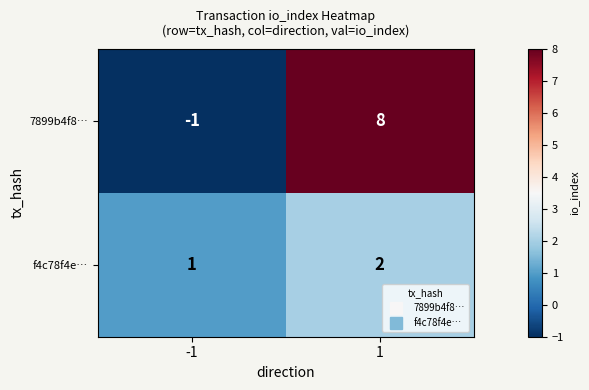

Reading left to right, list all the values displayed in this chart.

7899b4f8…: -1	8
f4c78f4e…: 1	2